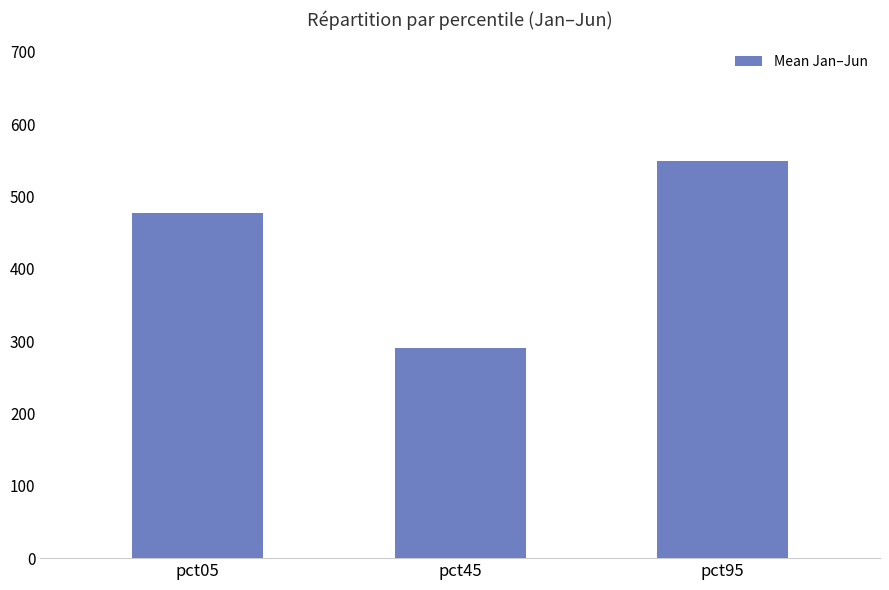

How many bars are there in total?

3